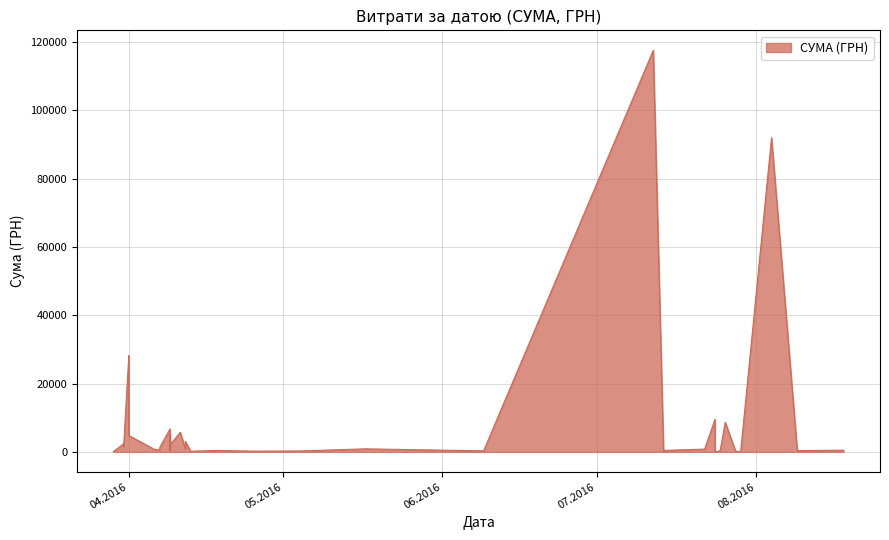

What is the difference between the second highest and second lowest values?

91901.1